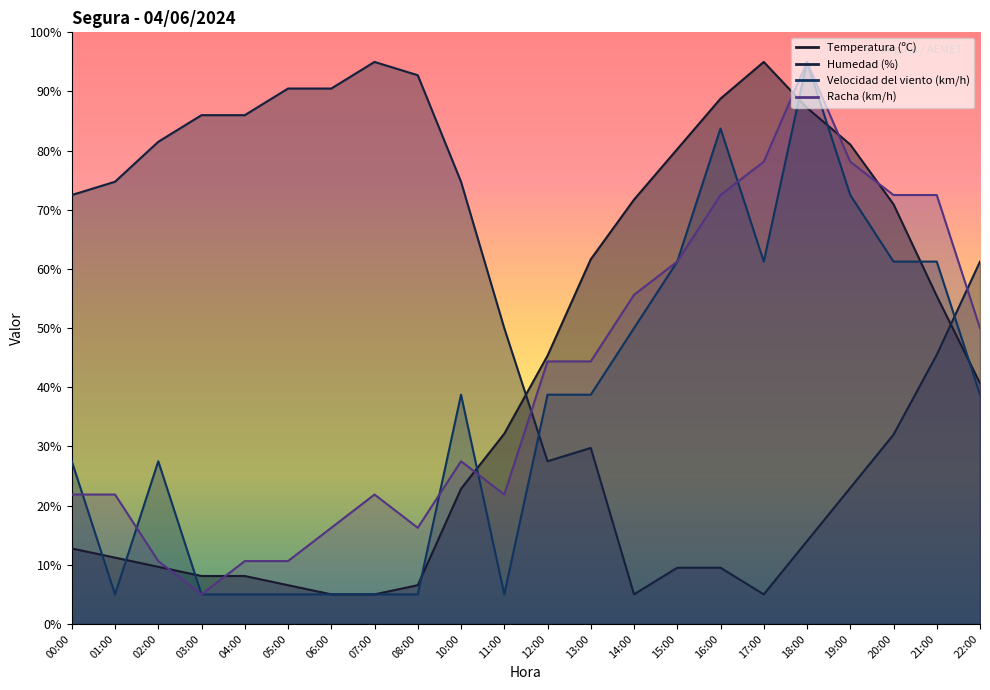

What is the total value across all series at 18:00?

291.2